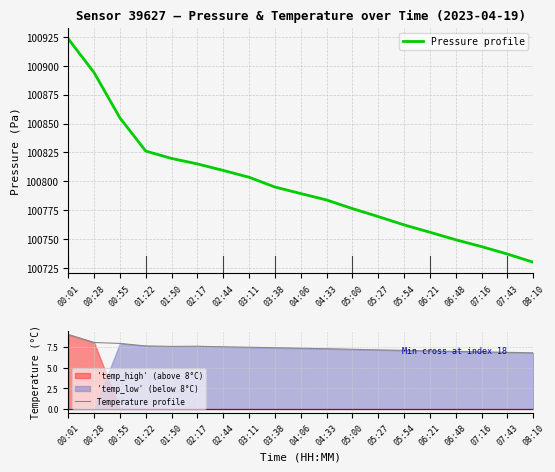

How many lines are shown in the chart?

2